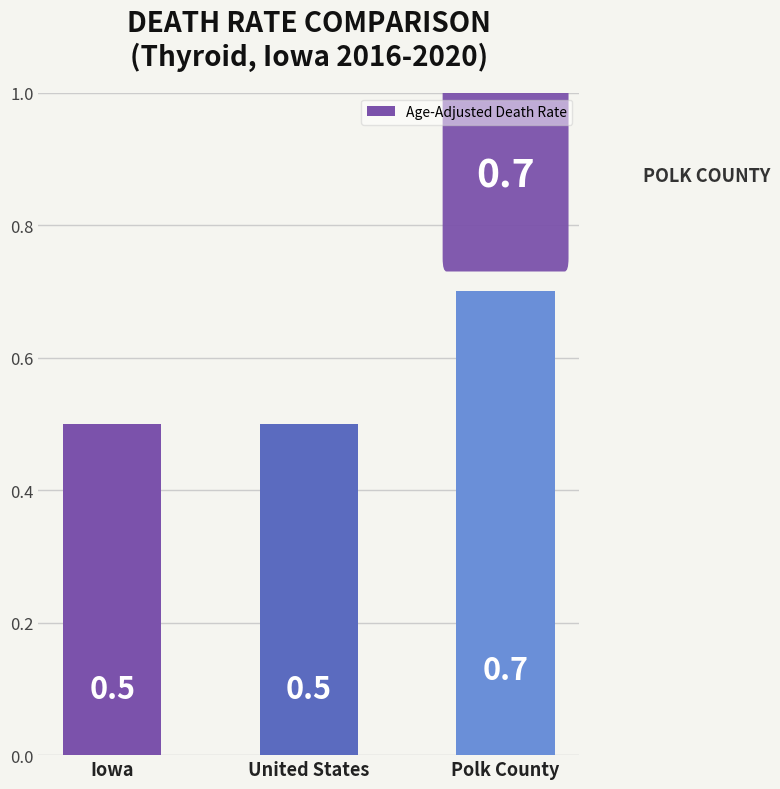

Count the values in the range 0 to 1.

3